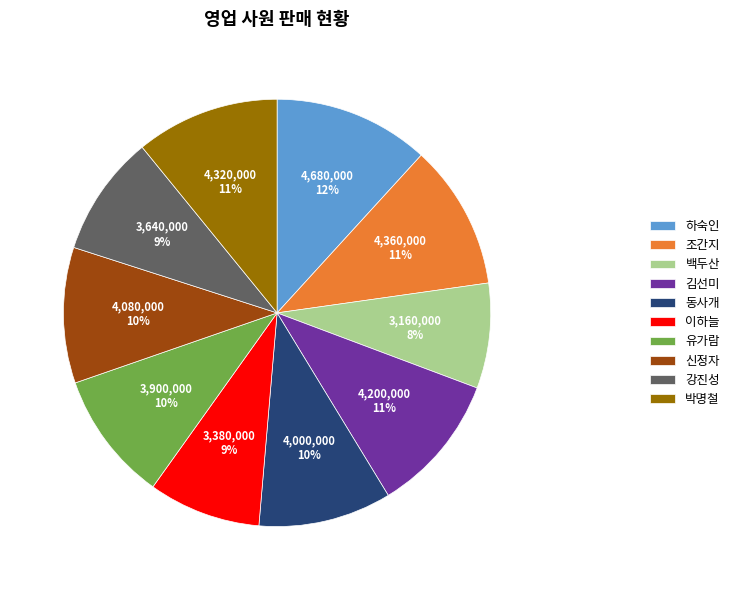

Combined, do 동사개 and 박명철 account for over 50%?

No